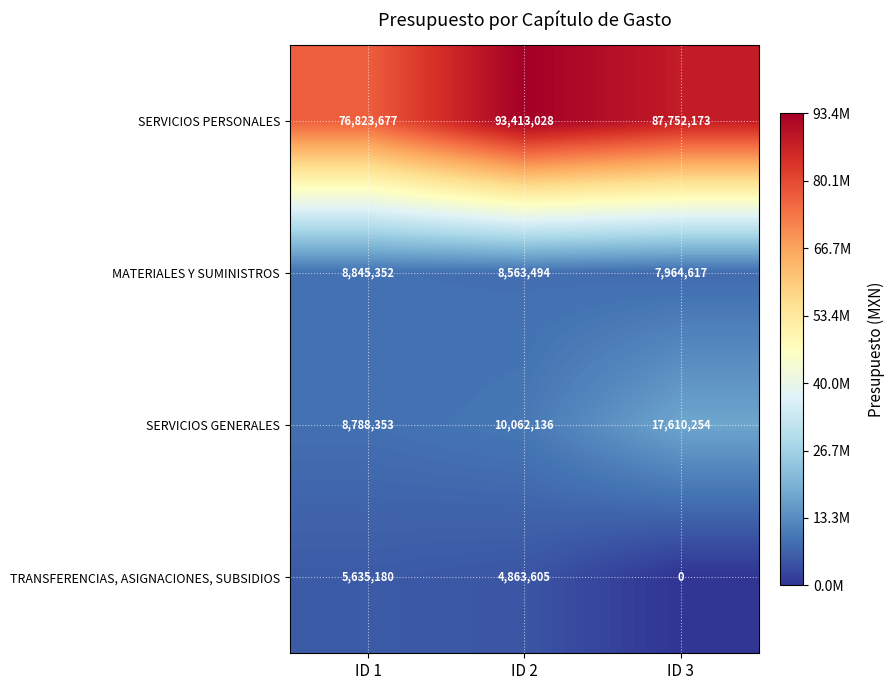

Which series has the widest spread of values?

SERVICIOS PERSONALES